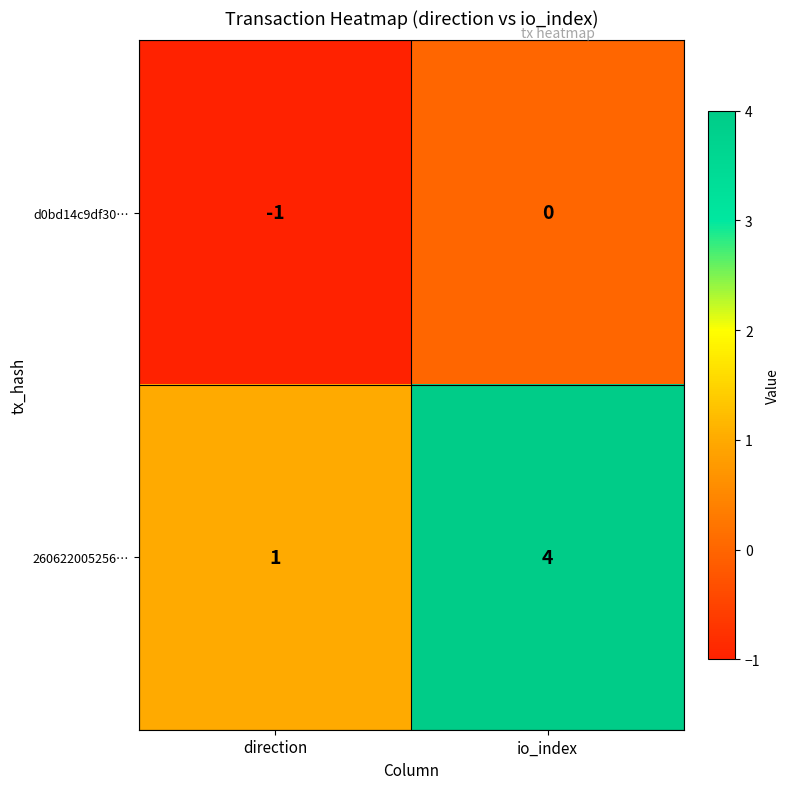

The value of 260622005256… at io_index is 7. True or false?

False